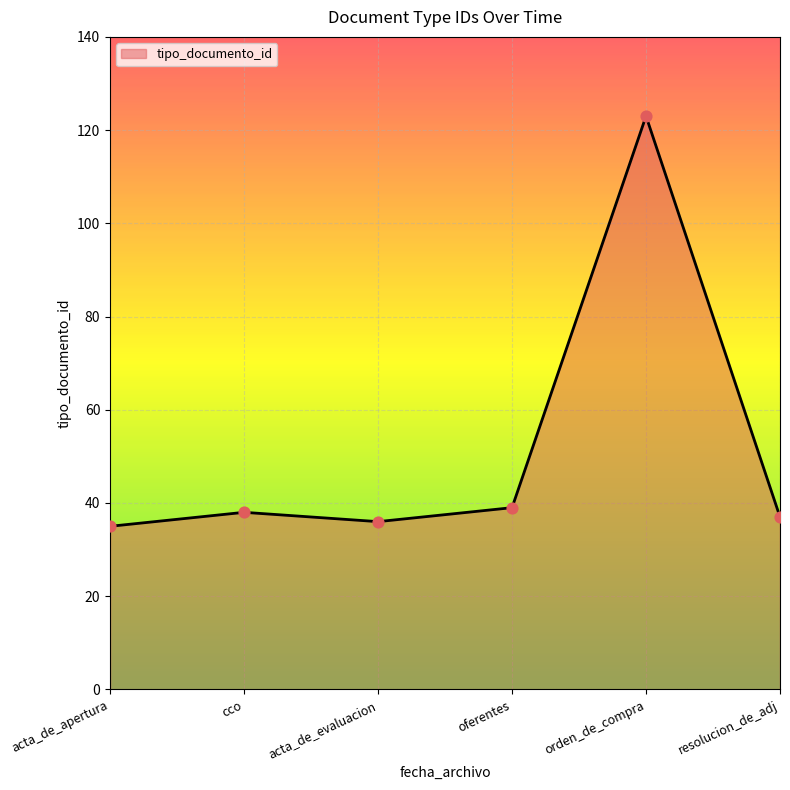

What is the ratio of the value at orden_de_compra to the value at oferentes?

3.2